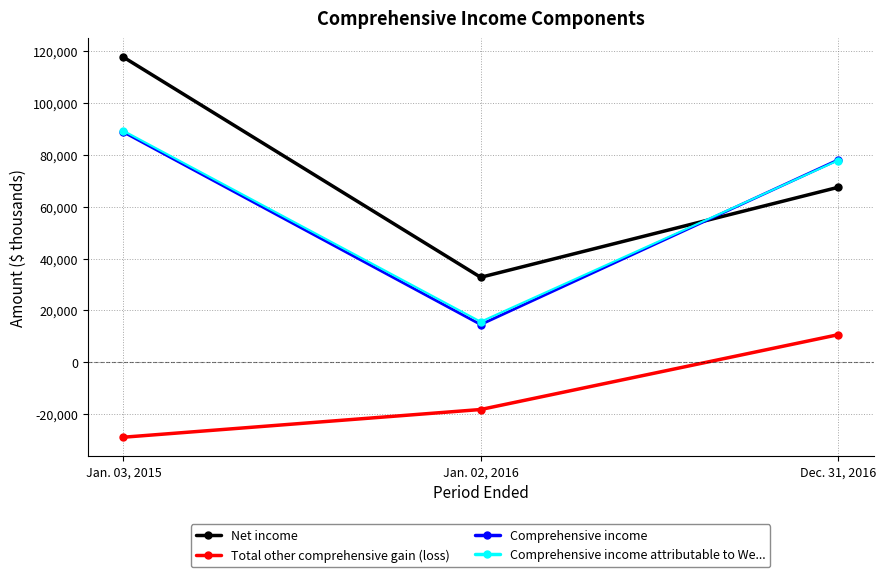

Count the Net income values in the range 32779 to 117733.

3